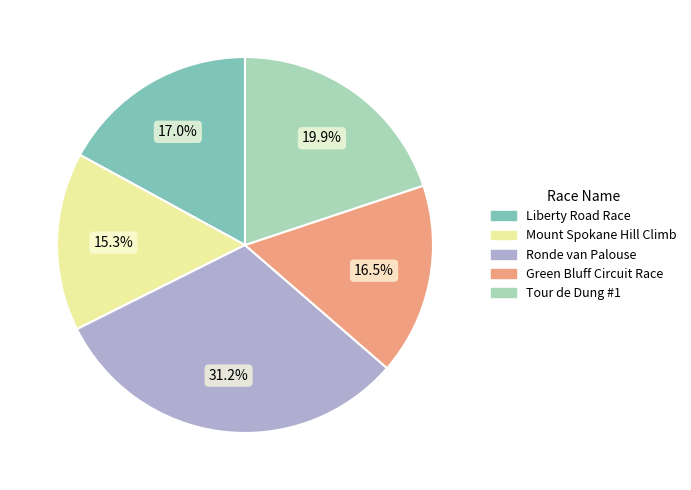

What is the ratio of the value at Tour de Dung #1 to the value at Liberty Road Race?

1.2